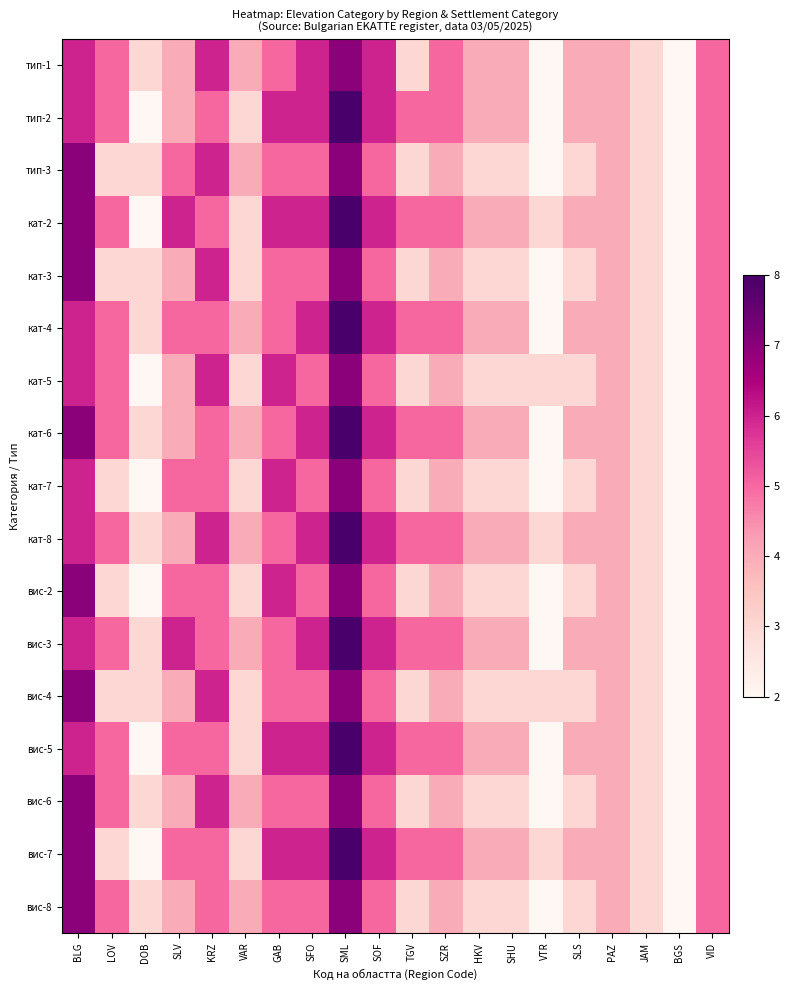

Reading right to left, transcribe all the data shown in this chart.

тип-1: VID=5	BGS=2	JAM=3	PAZ=4	SLS=4	VTR=2	SHU=4	HKV=4	SZR=5	TGV=3	SOF=6	SML=7	SFO=6	GAB=5	VAR=4	KRZ=6	SLV=4	DOB=3	LOV=5	BLG=6
тип-2: VID=5	BGS=2	JAM=3	PAZ=4	SLS=4	VTR=2	SHU=4	HKV=4	SZR=5	TGV=5	SOF=6	SML=8	SFO=6	GAB=6	VAR=3	KRZ=5	SLV=4	DOB=2	LOV=5	BLG=6
тип-3: VID=5	BGS=2	JAM=3	PAZ=4	SLS=3	VTR=2	SHU=3	HKV=3	SZR=4	TGV=3	SOF=5	SML=7	SFO=5	GAB=5	VAR=4	KRZ=6	SLV=5	DOB=3	LOV=3	BLG=7
кат-2: VID=5	BGS=2	JAM=3	PAZ=4	SLS=4	VTR=3	SHU=4	HKV=4	SZR=5	TGV=5	SOF=6	SML=8	SFO=6	GAB=6	VAR=3	KRZ=5	SLV=6	DOB=2	LOV=5	BLG=7
кат-3: VID=5	BGS=2	JAM=3	PAZ=4	SLS=3	VTR=2	SHU=3	HKV=3	SZR=4	TGV=3	SOF=5	SML=7	SFO=5	GAB=5	VAR=3	KRZ=6	SLV=4	DOB=3	LOV=3	BLG=7
кат-4: VID=5	BGS=2	JAM=3	PAZ=4	SLS=4	VTR=2	SHU=4	HKV=4	SZR=5	TGV=5	SOF=6	SML=8	SFO=6	GAB=5	VAR=4	KRZ=5	SLV=5	DOB=3	LOV=5	BLG=6
кат-5: VID=5	BGS=2	JAM=3	PAZ=4	SLS=3	VTR=3	SHU=3	HKV=3	SZR=4	TGV=3	SOF=5	SML=7	SFO=5	GAB=6	VAR=3	KRZ=6	SLV=4	DOB=2	LOV=5	BLG=6
кат-6: VID=5	BGS=2	JAM=3	PAZ=4	SLS=4	VTR=2	SHU=4	HKV=4	SZR=5	TGV=5	SOF=6	SML=8	SFO=6	GAB=5	VAR=4	KRZ=5	SLV=4	DOB=3	LOV=5	BLG=7
кат-7: VID=5	BGS=2	JAM=3	PAZ=4	SLS=3	VTR=2	SHU=3	HKV=3	SZR=4	TGV=3	SOF=5	SML=7	SFO=5	GAB=6	VAR=3	KRZ=5	SLV=5	DOB=2	LOV=3	BLG=6
кат-8: VID=5	BGS=2	JAM=3	PAZ=4	SLS=4	VTR=3	SHU=4	HKV=4	SZR=5	TGV=5	SOF=6	SML=8	SFO=6	GAB=5	VAR=4	KRZ=6	SLV=4	DOB=3	LOV=5	BLG=6
вис-2: VID=5	BGS=2	JAM=3	PAZ=4	SLS=3	VTR=2	SHU=3	HKV=3	SZR=4	TGV=3	SOF=5	SML=7	SFO=5	GAB=6	VAR=3	KRZ=5	SLV=5	DOB=2	LOV=3	BLG=7
вис-3: VID=5	BGS=2	JAM=3	PAZ=4	SLS=4	VTR=2	SHU=4	HKV=4	SZR=5	TGV=5	SOF=6	SML=8	SFO=6	GAB=5	VAR=4	KRZ=5	SLV=6	DOB=3	LOV=5	BLG=6
вис-4: VID=5	BGS=2	JAM=3	PAZ=4	SLS=3	VTR=3	SHU=3	HKV=3	SZR=4	TGV=3	SOF=5	SML=7	SFO=5	GAB=5	VAR=3	KRZ=6	SLV=4	DOB=3	LOV=3	BLG=7
вис-5: VID=5	BGS=2	JAM=3	PAZ=4	SLS=4	VTR=2	SHU=4	HKV=4	SZR=5	TGV=5	SOF=6	SML=8	SFO=6	GAB=6	VAR=3	KRZ=5	SLV=5	DOB=2	LOV=5	BLG=6
вис-6: VID=5	BGS=2	JAM=3	PAZ=4	SLS=3	VTR=2	SHU=3	HKV=3	SZR=4	TGV=3	SOF=5	SML=7	SFO=5	GAB=5	VAR=4	KRZ=6	SLV=4	DOB=3	LOV=5	BLG=7
вис-7: VID=5	BGS=2	JAM=3	PAZ=4	SLS=4	VTR=3	SHU=4	HKV=4	SZR=5	TGV=5	SOF=6	SML=8	SFO=6	GAB=6	VAR=3	KRZ=5	SLV=5	DOB=2	LOV=3	BLG=7
вис-8: VID=5	BGS=2	JAM=3	PAZ=4	SLS=3	VTR=2	SHU=3	HKV=3	SZR=4	TGV=3	SOF=5	SML=7	SFO=5	GAB=5	VAR=4	KRZ=5	SLV=4	DOB=3	LOV=5	BLG=7